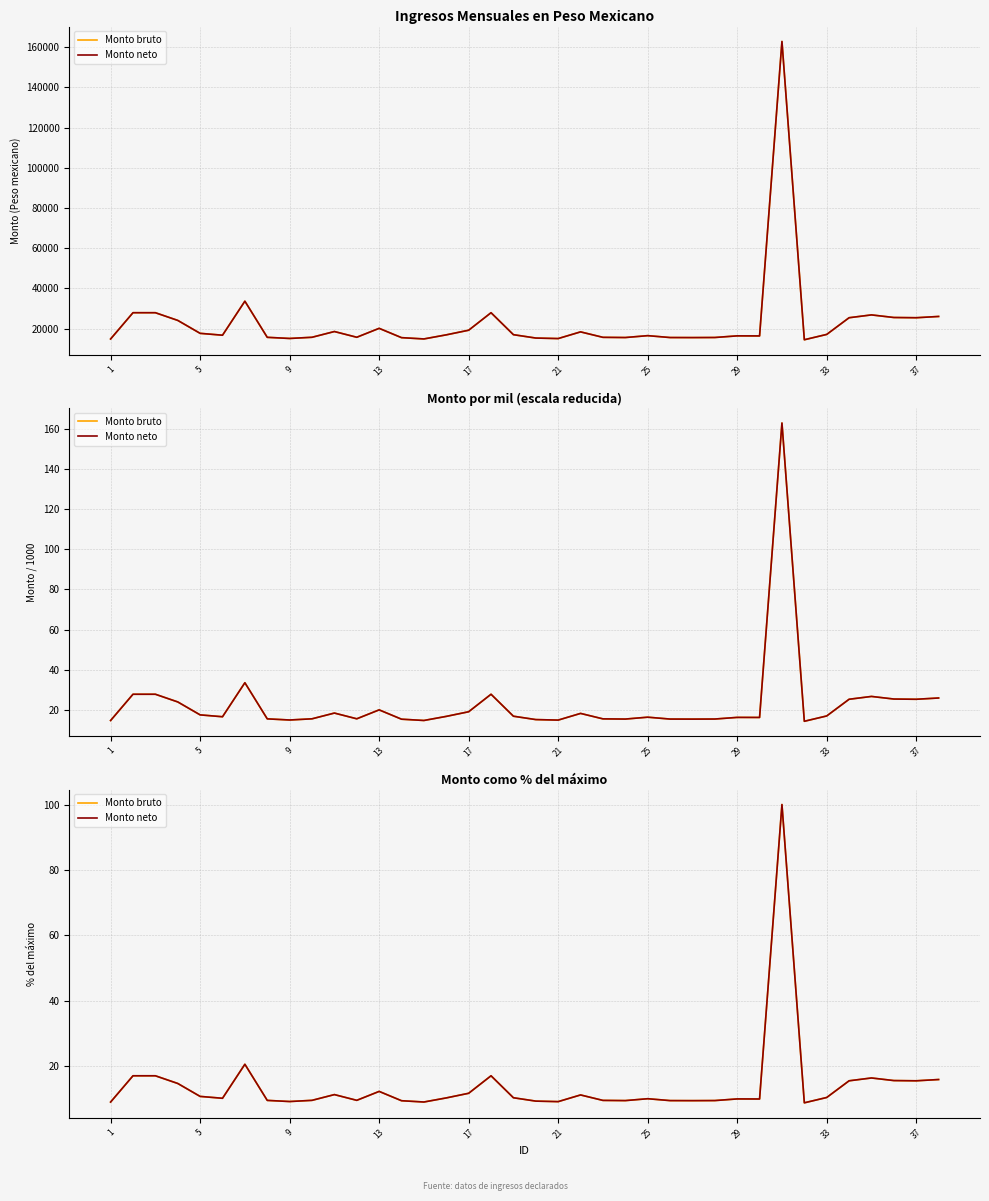

What is the minimum value shown in the chart?

8.9